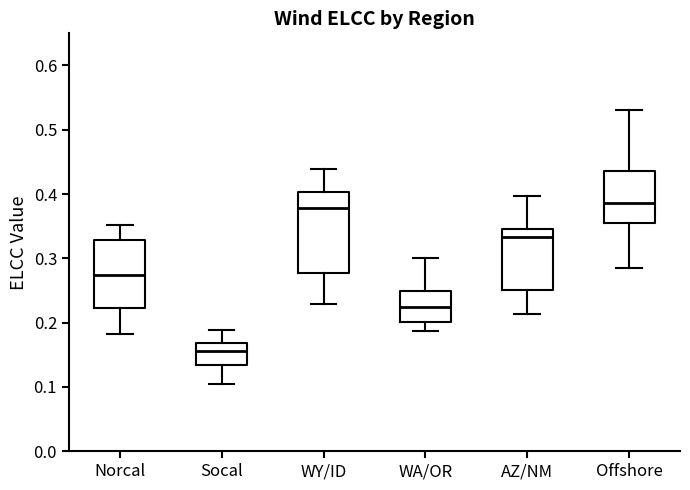

Reading left to right, transcribe this box plot: for each box, give where its median line is, the range the box spans, and where its two whiskers end, as read against the y-axis. The values are not printed on the chart, so give them approximately, as read against the axis.

Norcal: median 0.27, box 0.22 to 0.33, whiskers 0.18 to 0.35
Socal: median 0.16, box 0.13 to 0.17, whiskers 0.10 to 0.19
WY/ID: median 0.38, box 0.28 to 0.40, whiskers 0.23 to 0.44
WA/OR: median 0.22, box 0.20 to 0.25, whiskers 0.19 to 0.30
AZ/NM: median 0.33, box 0.25 to 0.35, whiskers 0.21 to 0.40
Offshore: median 0.39, box 0.35 to 0.44, whiskers 0.29 to 0.53